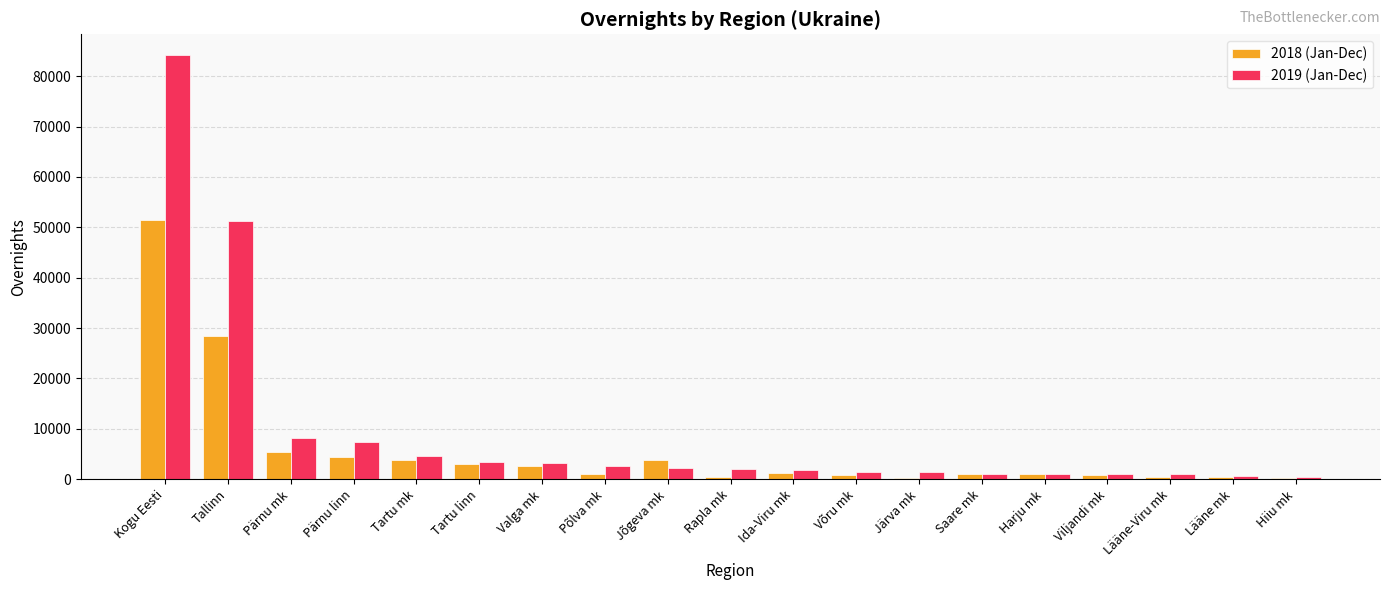

Where does the 2019 (Jan-Dec) series first go above 2107?

Kogu Eesti